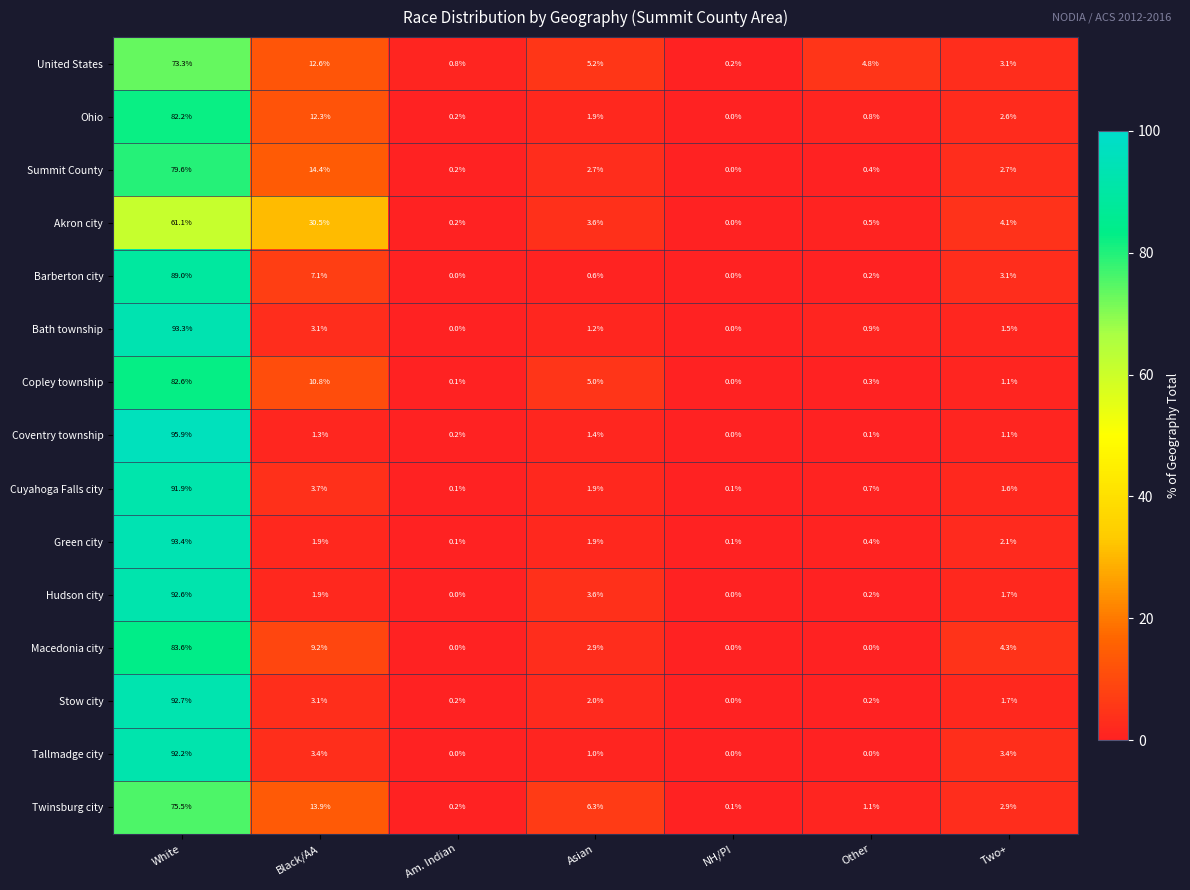

What is the approximate value of Macedonia city at Two+?

4.3